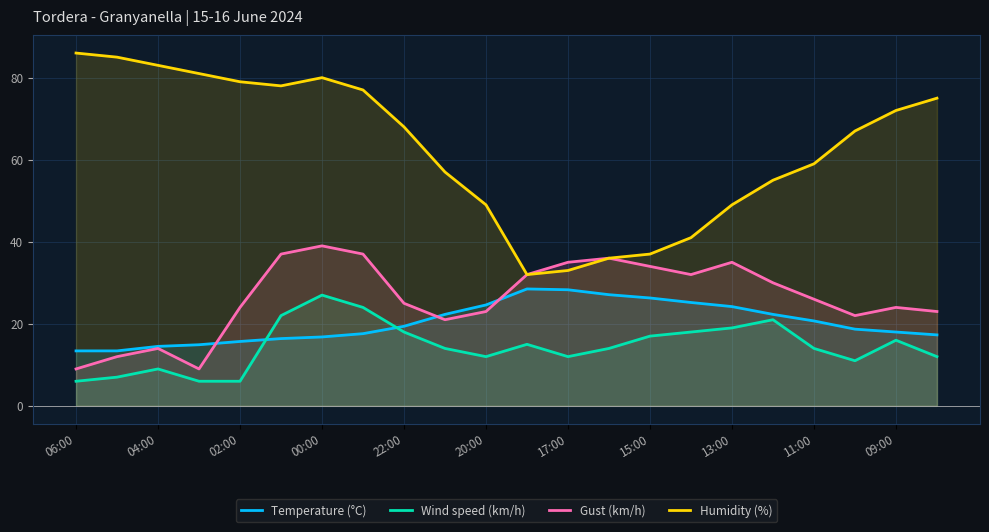

Is it true that Humidity (%) equals 32.0 at 11?

True